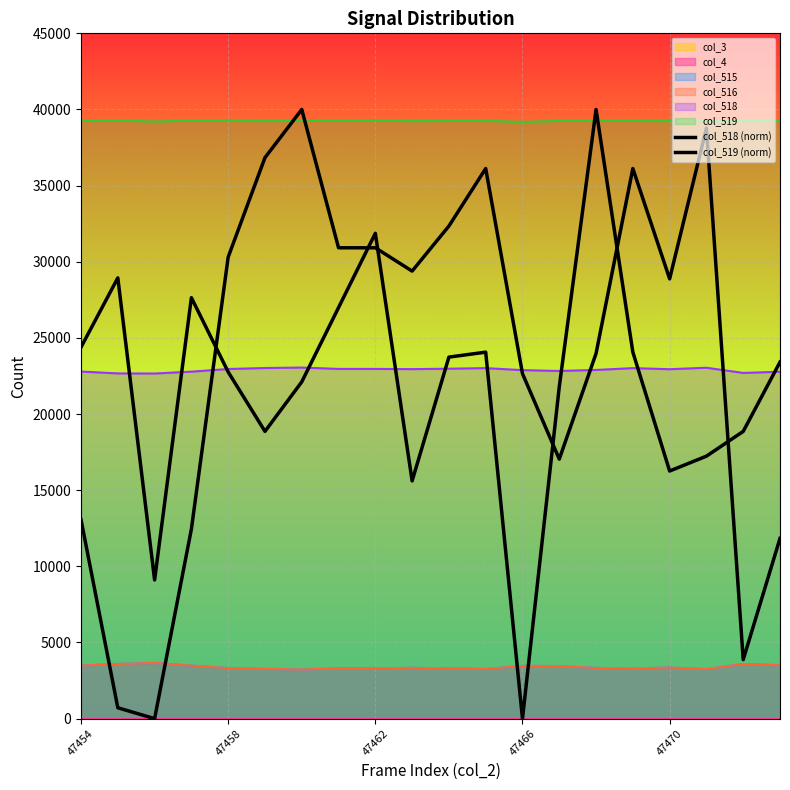

Does the chart display data point markers on the line(s)?

No